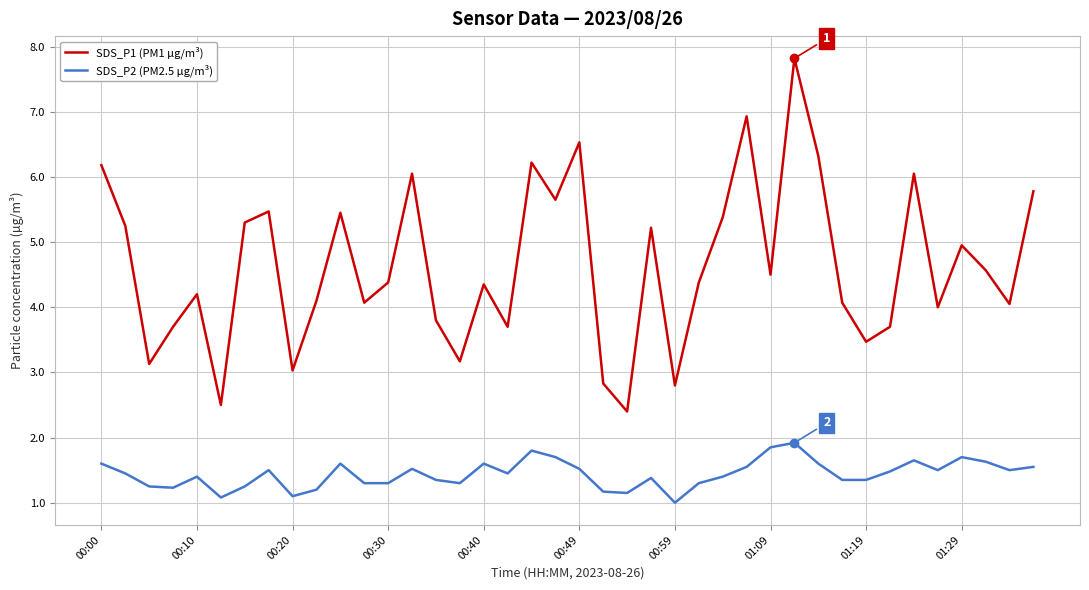

Which series has the widest spread of values?

SDS_P1 (PM1 µg/m³)